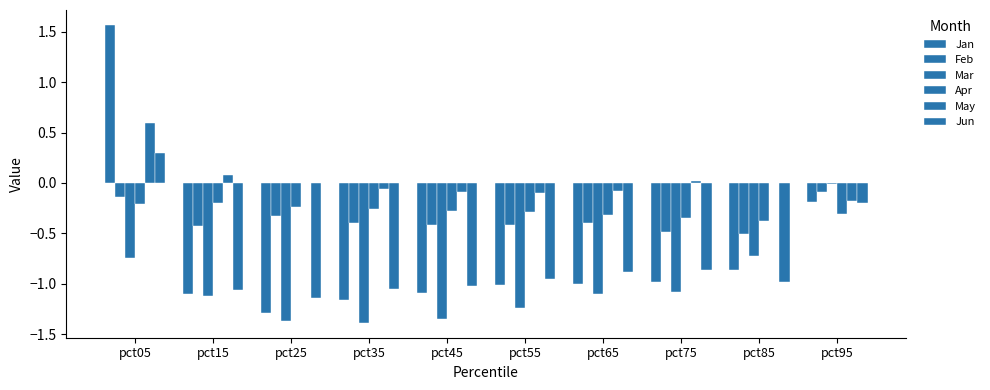

How many distinct data groups are displayed?

6